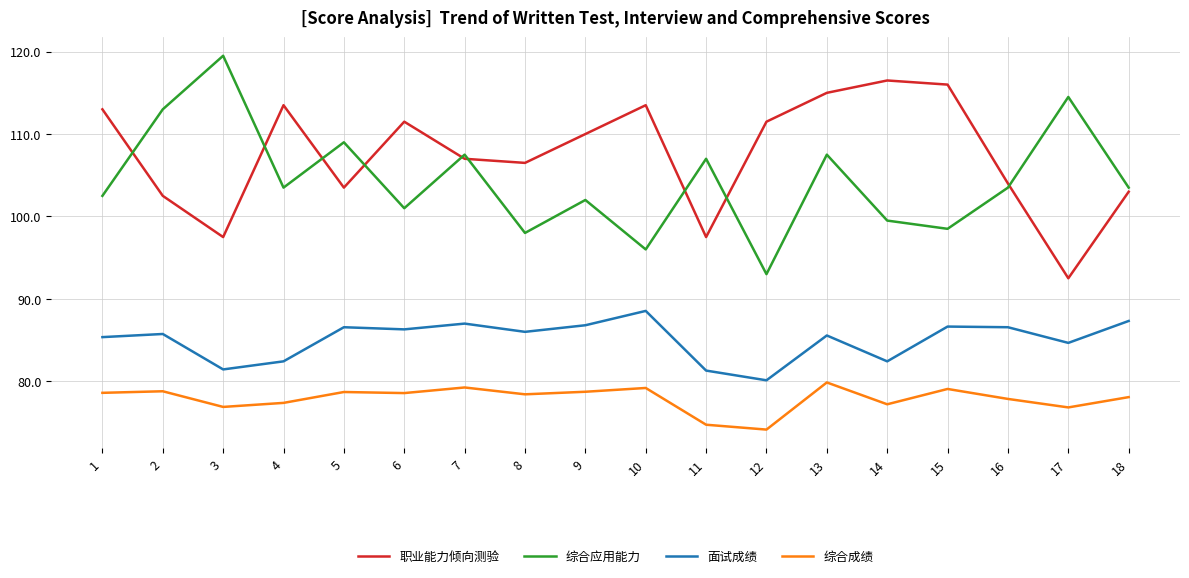

Does the chart have visible grid lines?

Yes